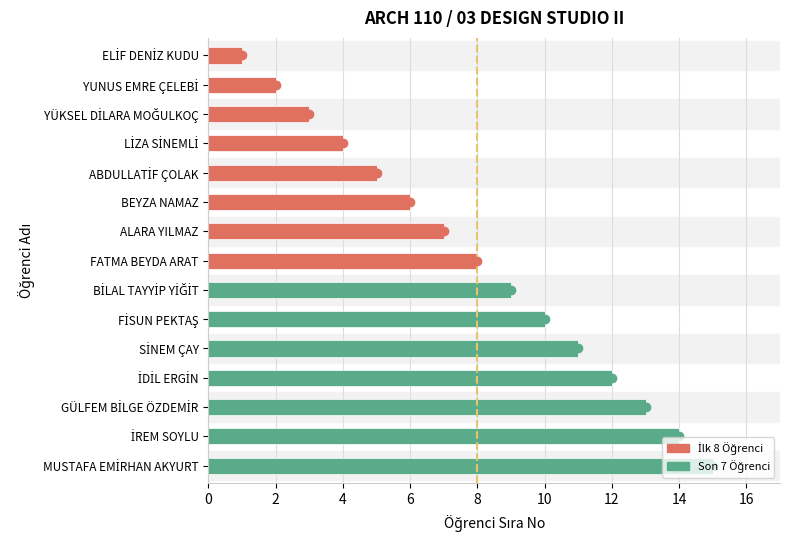

What is the difference between the second highest and minimum values?

13